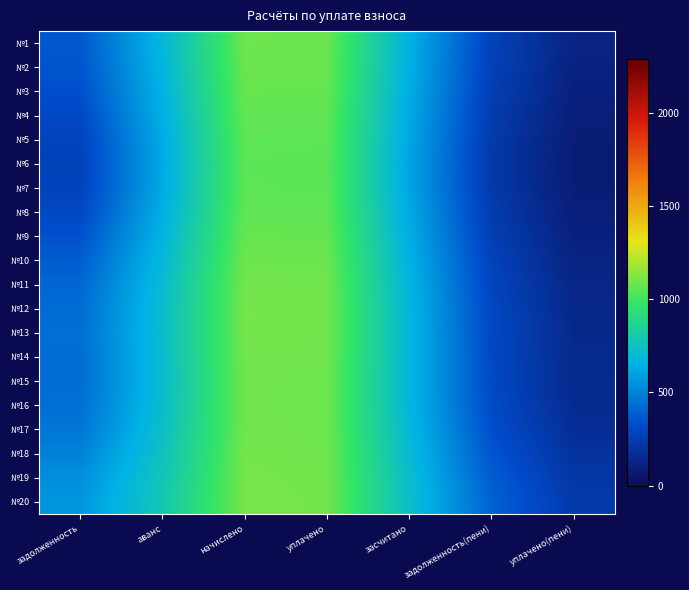

List the series in order of their peak value, highest first.

№20, №19, №12, №13, №18, №11, №14, №17, №15, №16, №10, №1, №2, №9, №3, №4, №8, №5, №7, №6